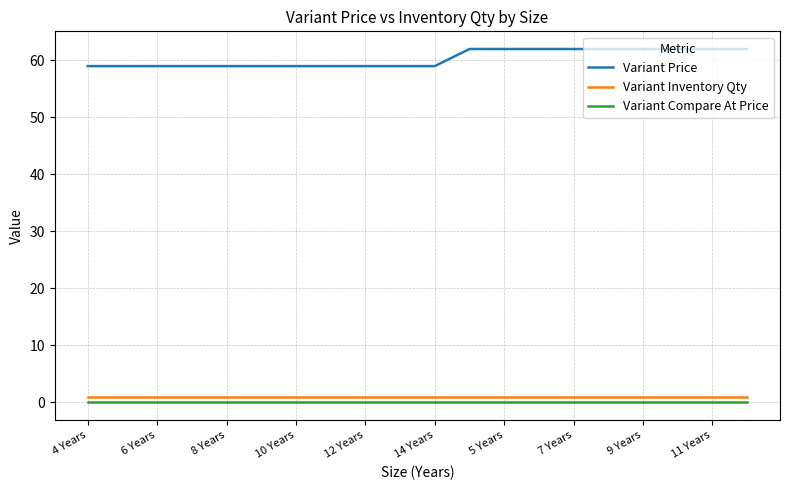

What is the minimum value for Variant Price?

59